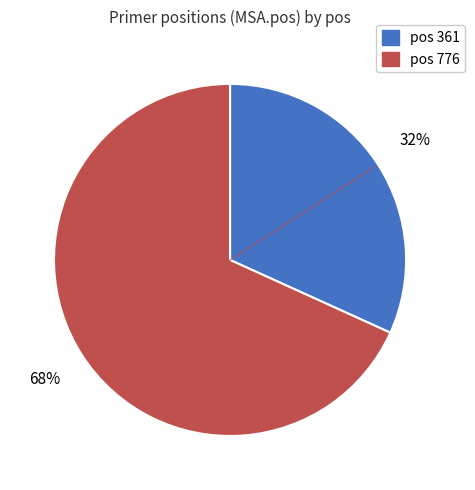

How many segments does this pie chart have?

2